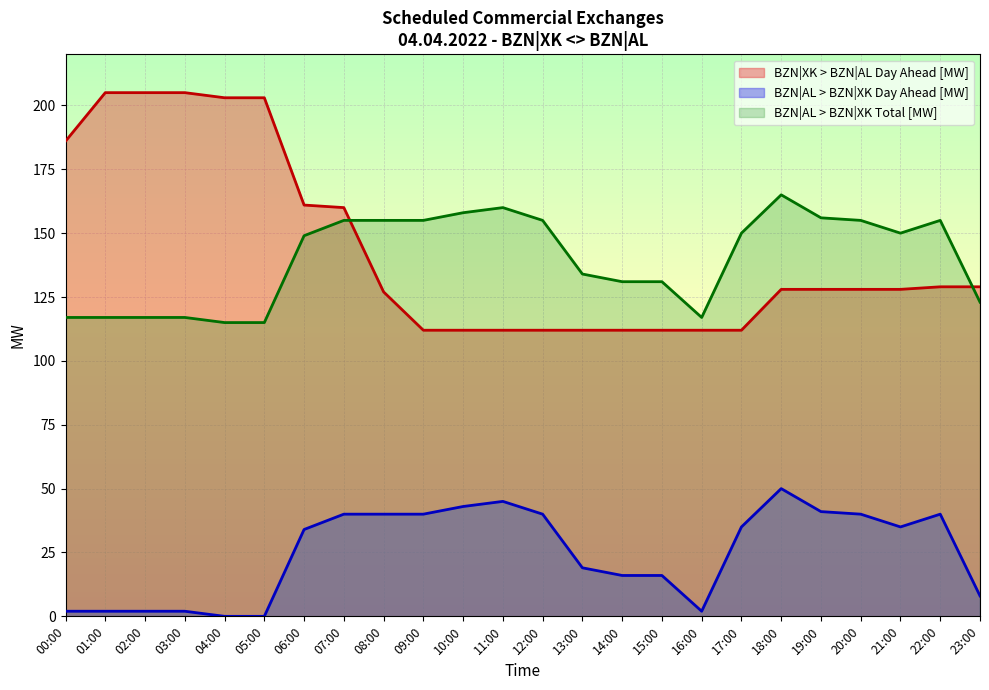

How many lines are shown in the chart?

3